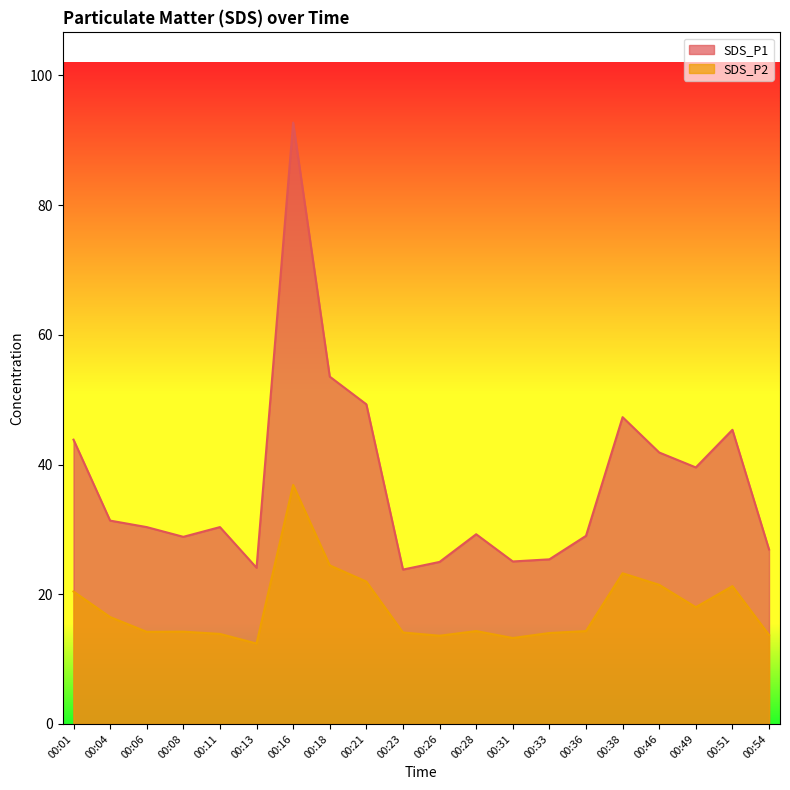

Count the number of categories in the chart.

20